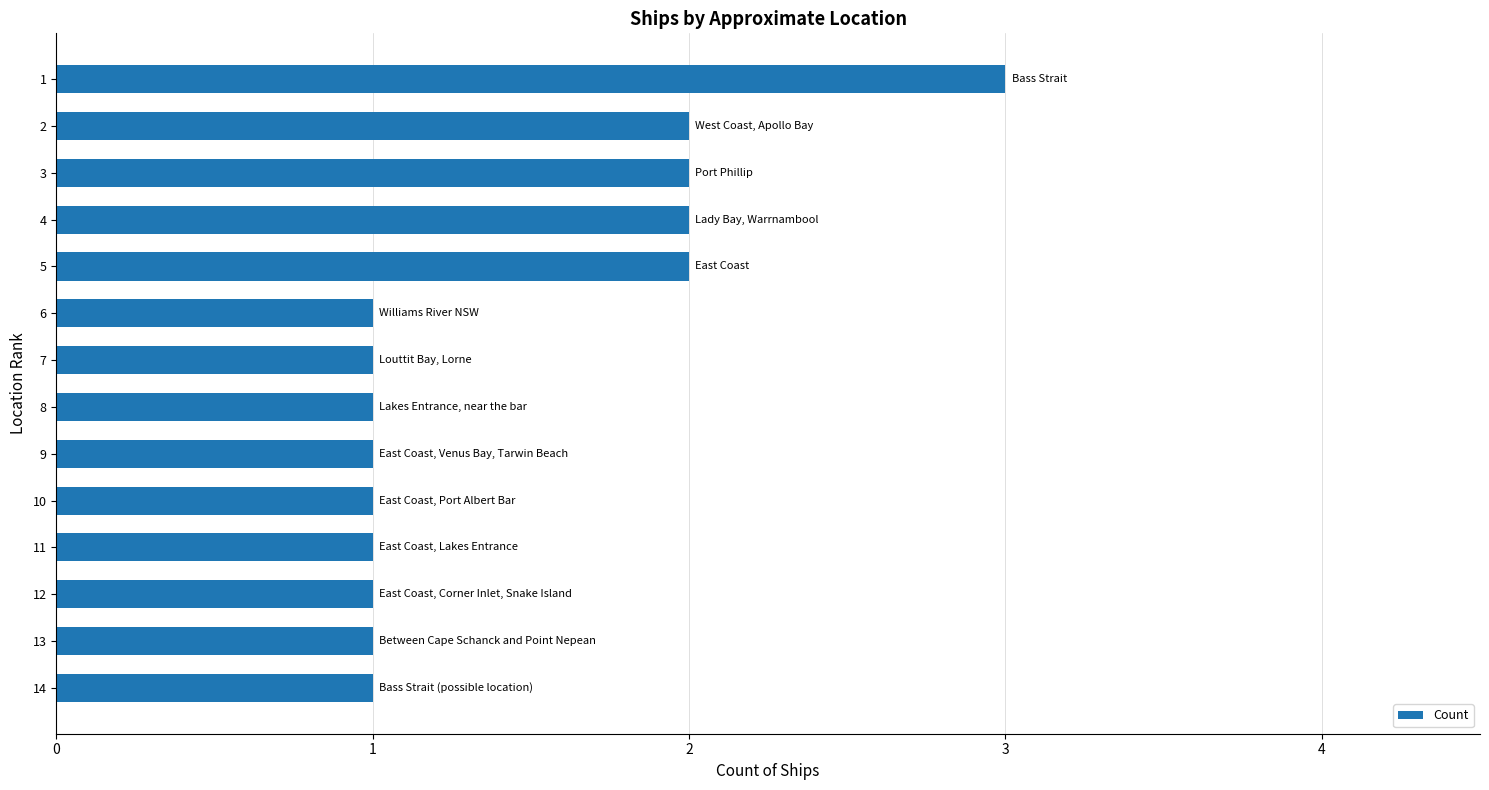

How many distinct data groups are displayed?

1